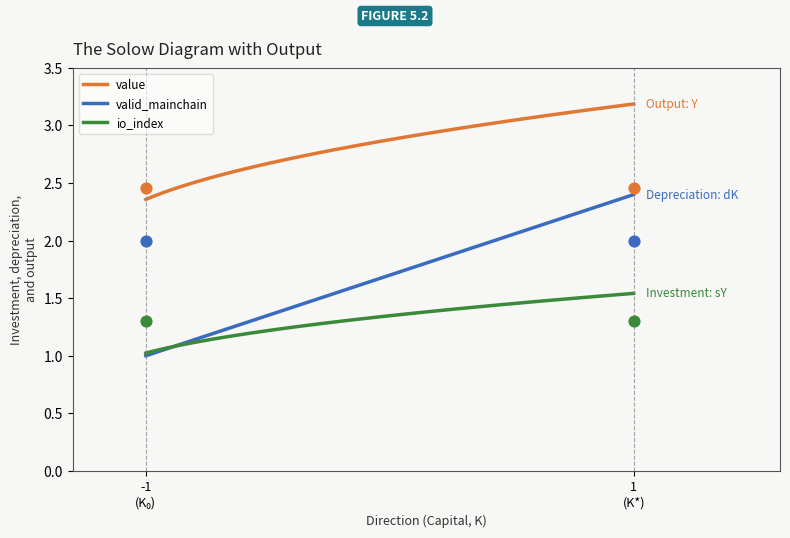

True or false: value and io_index cross at least once.

False